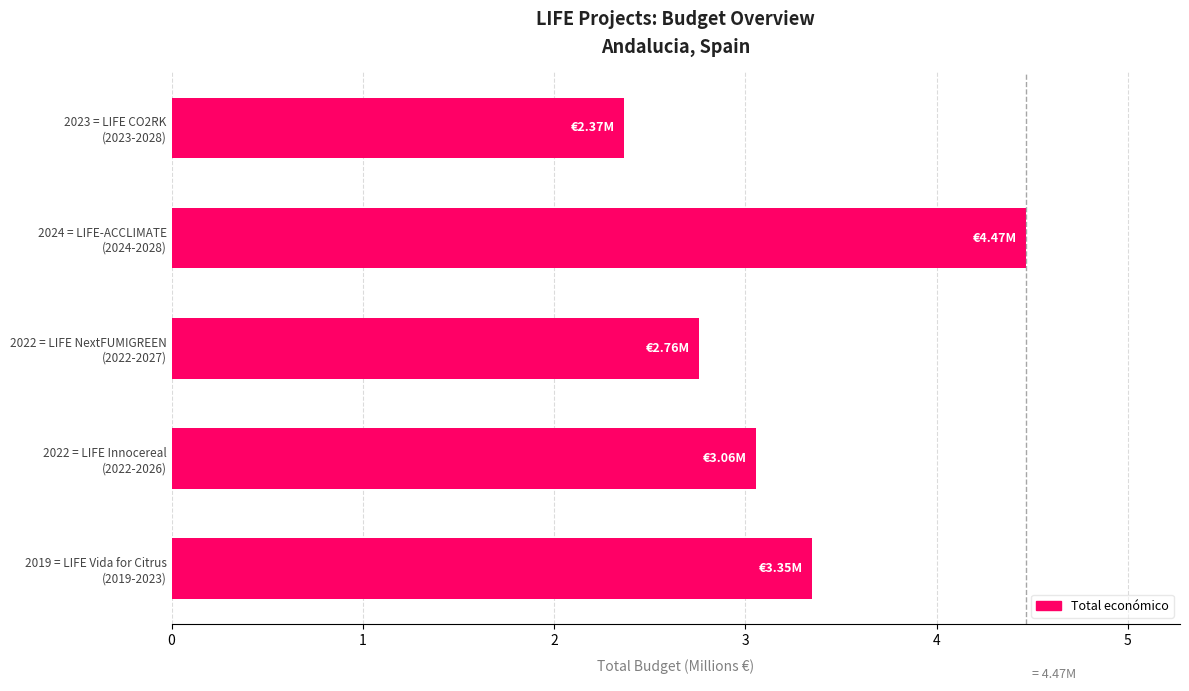

What is the average value?

3.2